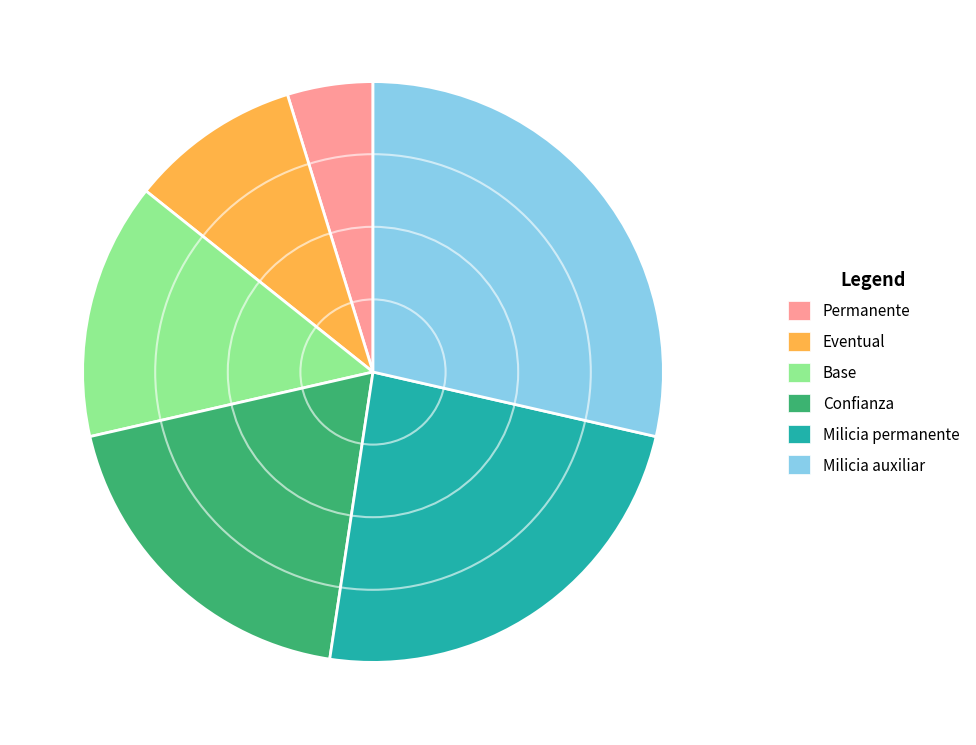

Which category has the biggest portion of the pie?

Milicia auxiliar